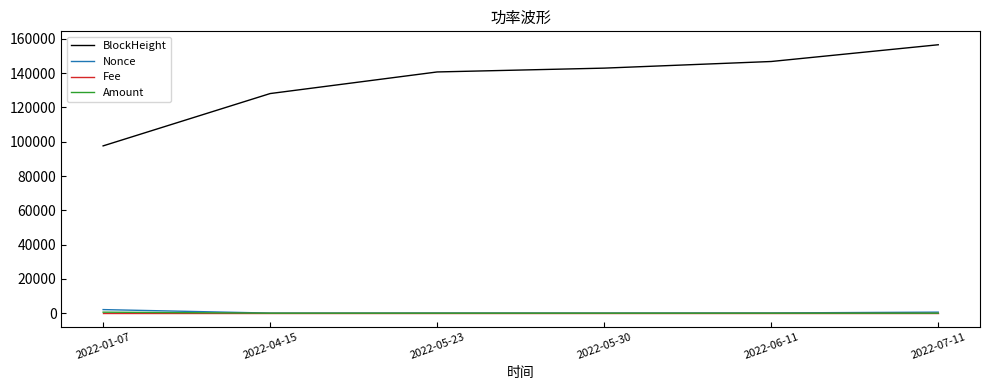

Which category has the highest value in the BlockHeight series?

2022-07-11